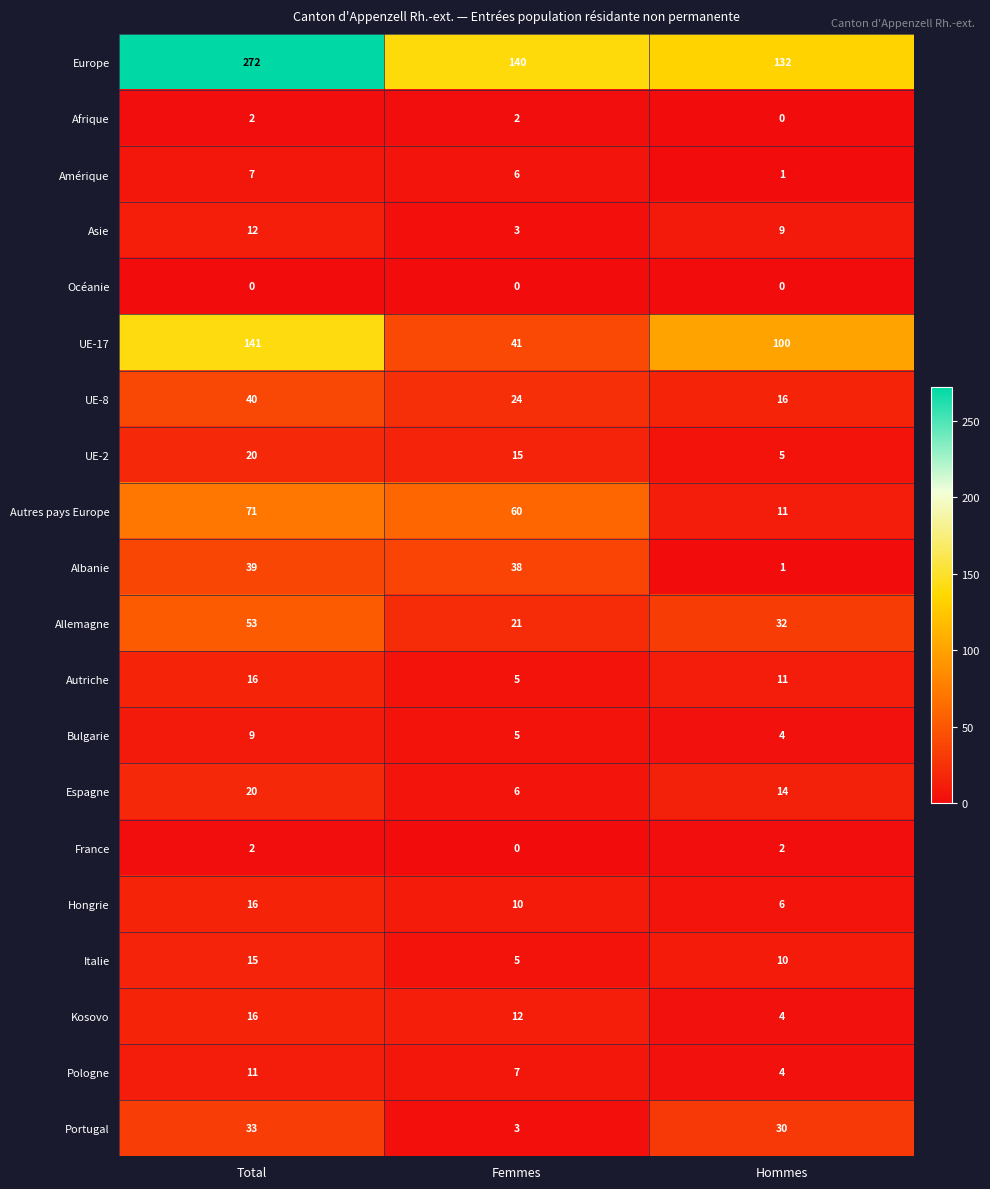

Count the UE-8 values in the range 16 to 40.

3